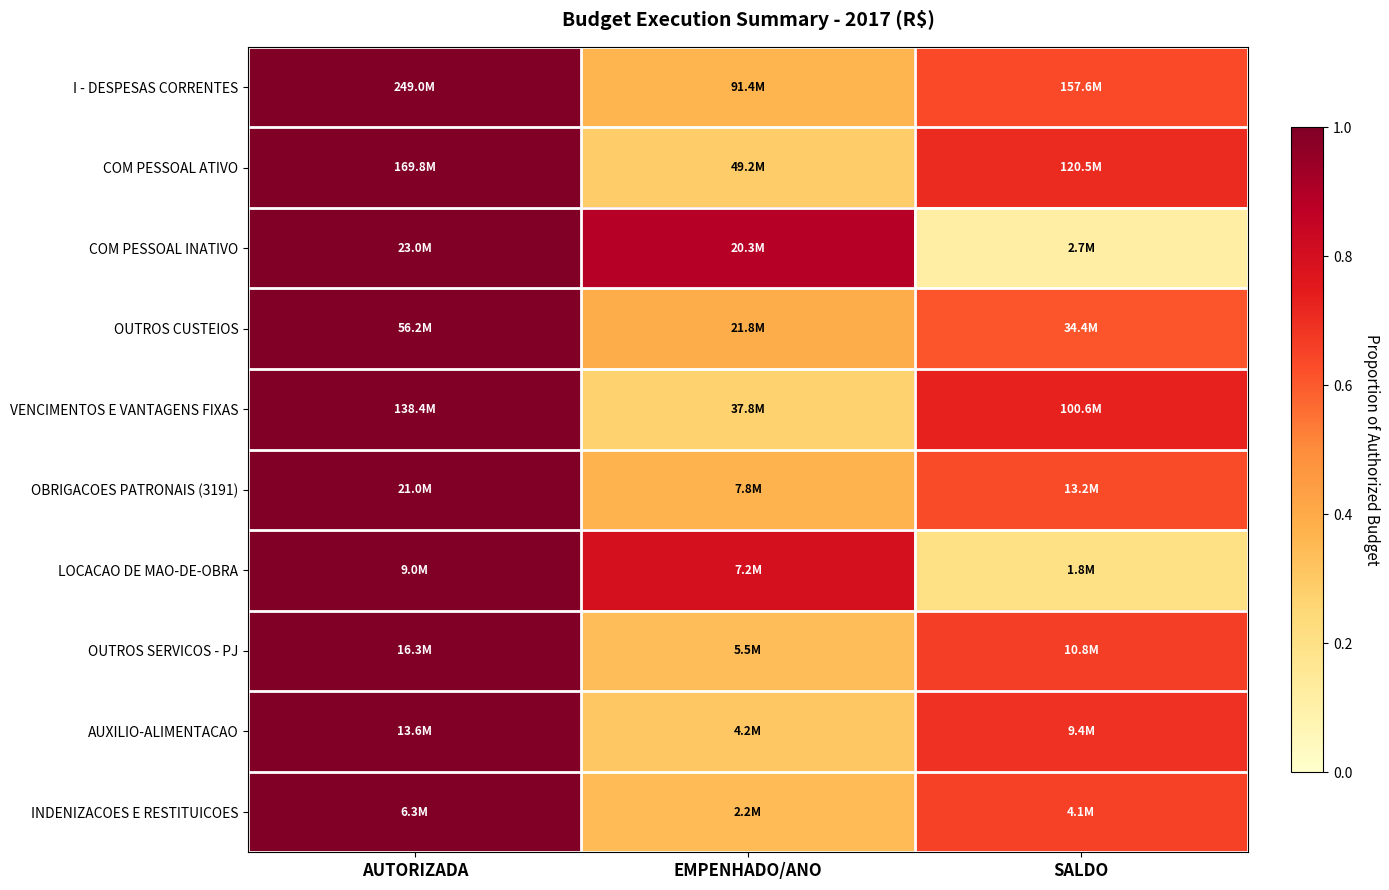

Reading right to left, list all the values displayed in this chart.

I - DESPESAS CORRENTES: SALDO=0.6	EMPENHADO/ANO=0.4	AUTORIZADA=1.0
COM PESSOAL ATIVO: SALDO=0.7	EMPENHADO/ANO=0.3	AUTORIZADA=1.0
COM PESSOAL INATIVO: SALDO=0.1	EMPENHADO/ANO=0.9	AUTORIZADA=1.0
OUTROS CUSTEIOS: SALDO=0.6	EMPENHADO/ANO=0.4	AUTORIZADA=1.0
VENCIMENTOS E VANTAGENS FIXAS: SALDO=0.7	EMPENHADO/ANO=0.3	AUTORIZADA=1.0
OBRIGACOES PATRONAIS (3191): SALDO=0.6	EMPENHADO/ANO=0.4	AUTORIZADA=1.0
LOCACAO DE MAO-DE-OBRA: SALDO=0.2	EMPENHADO/ANO=0.8	AUTORIZADA=1.0
OUTROS SERVICOS - PJ: SALDO=0.7	EMPENHADO/ANO=0.3	AUTORIZADA=1.0
AUXILIO-ALIMENTACAO: SALDO=0.7	EMPENHADO/ANO=0.3	AUTORIZADA=1.0
INDENIZACOES E RESTITUICOES: SALDO=0.7	EMPENHADO/ANO=0.3	AUTORIZADA=1.0